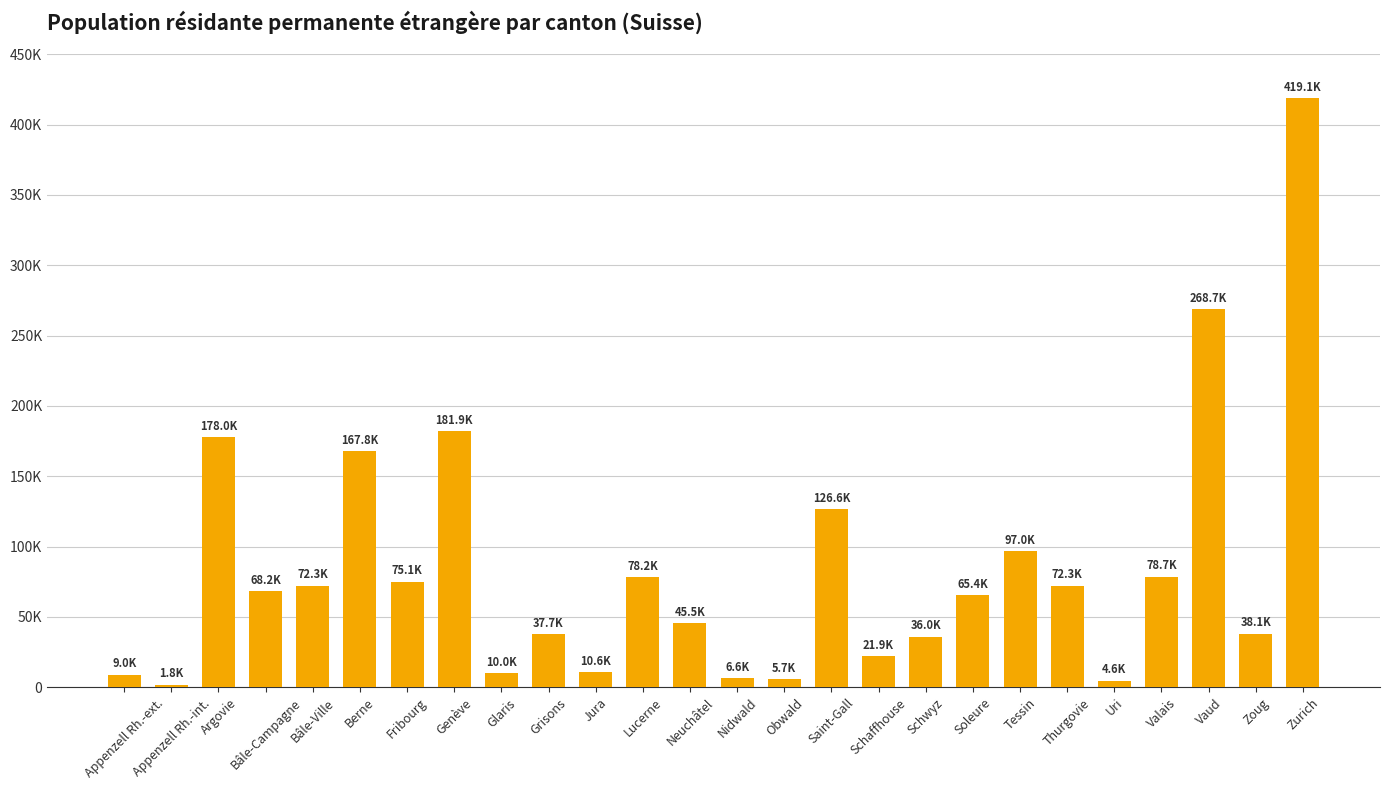

The chart shows a value of 57941 at Schwyz. True or false?

False